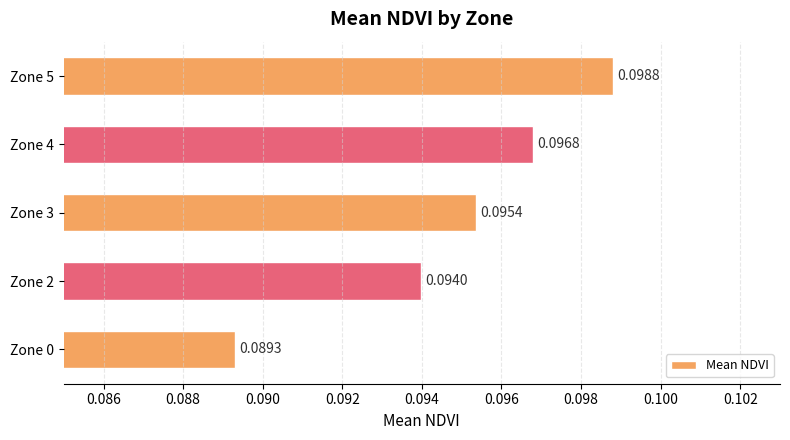

Rank the categories by value from highest to lowest.

Zone 5, Zone 4, Zone 3, Zone 2, Zone 0